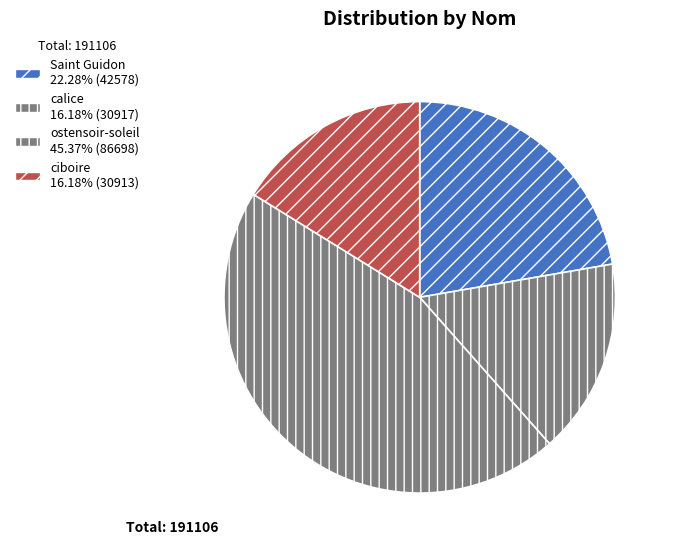

The ciboire slice represents 2% of the pie. True or false?

False